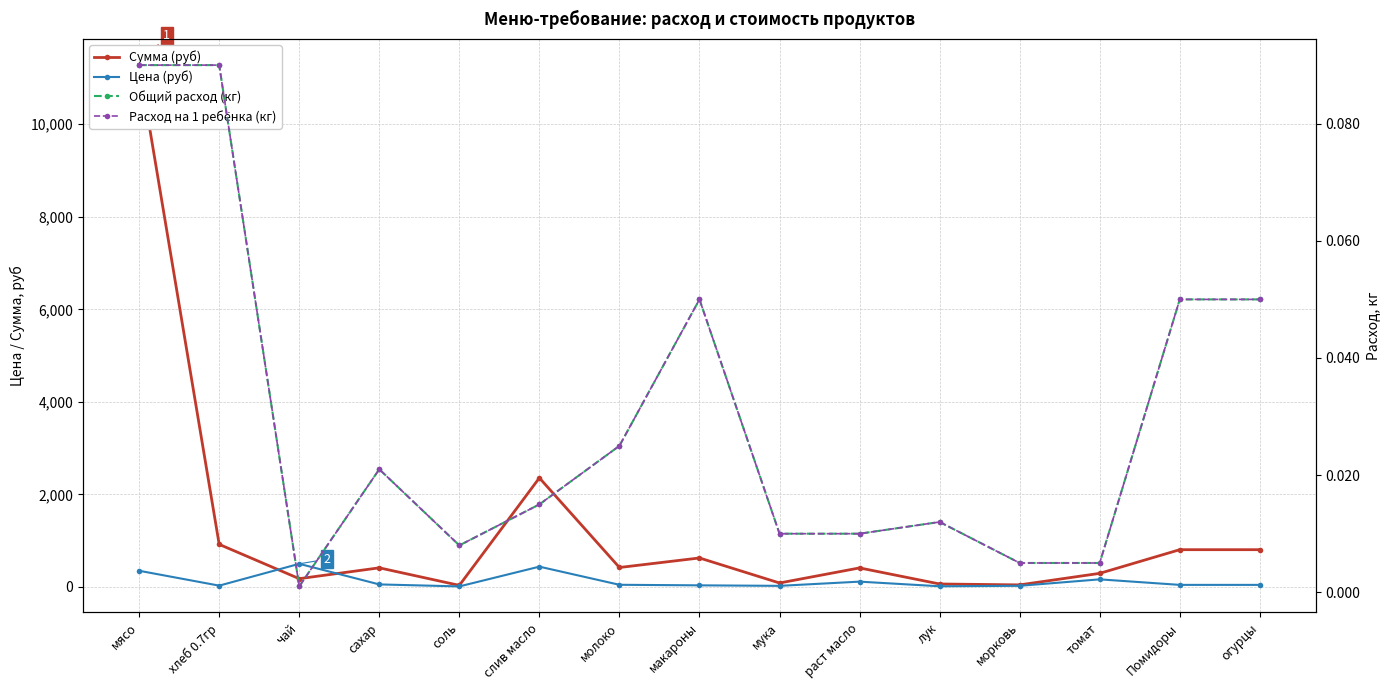

True or false: Сумма (руб) has more than 2 interior local peaks.

True